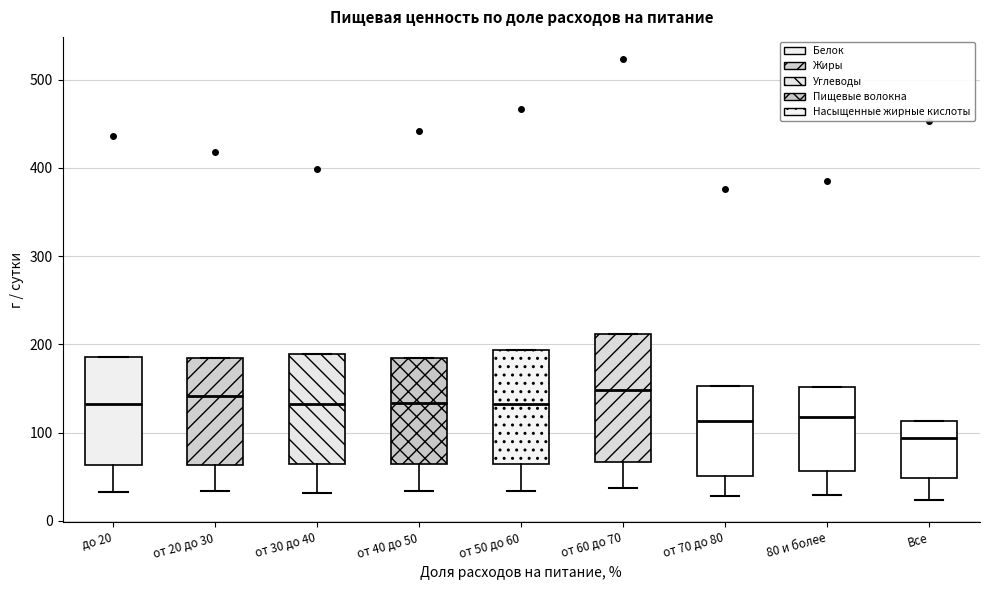

Comparing the boxes themselves (not the whiskers), which one is the tallest?

от 60 до 70